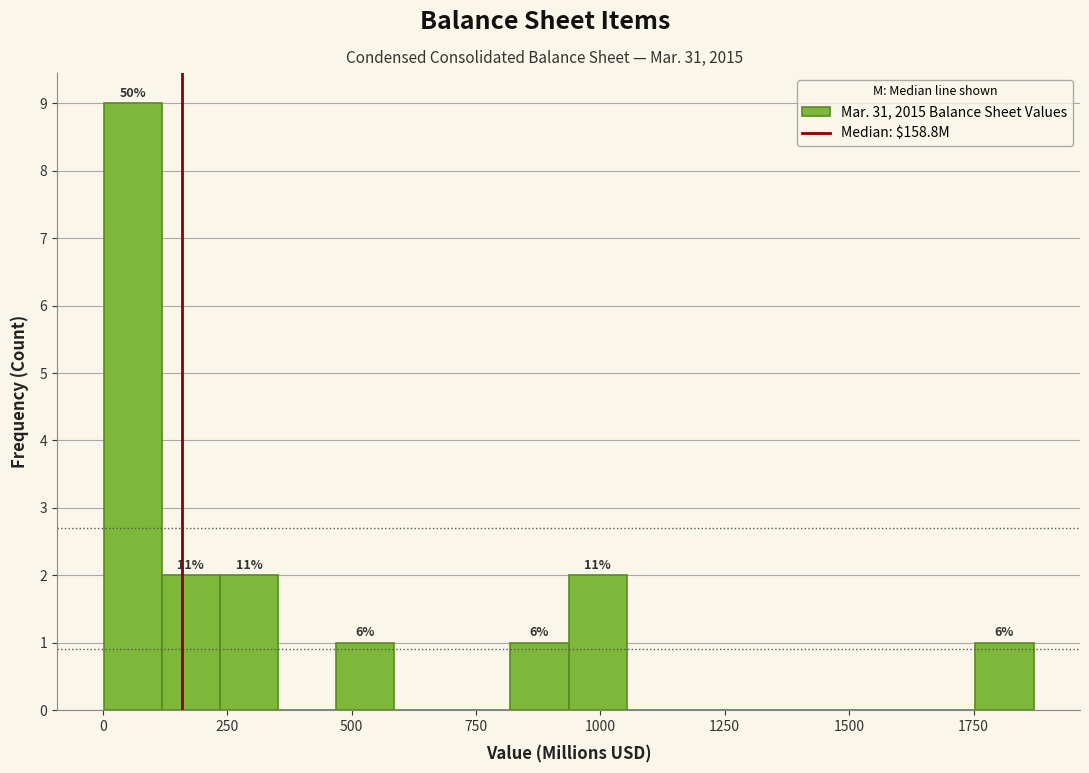

Read against the x-axis, roughly where is the centre of the tallest bar?

50